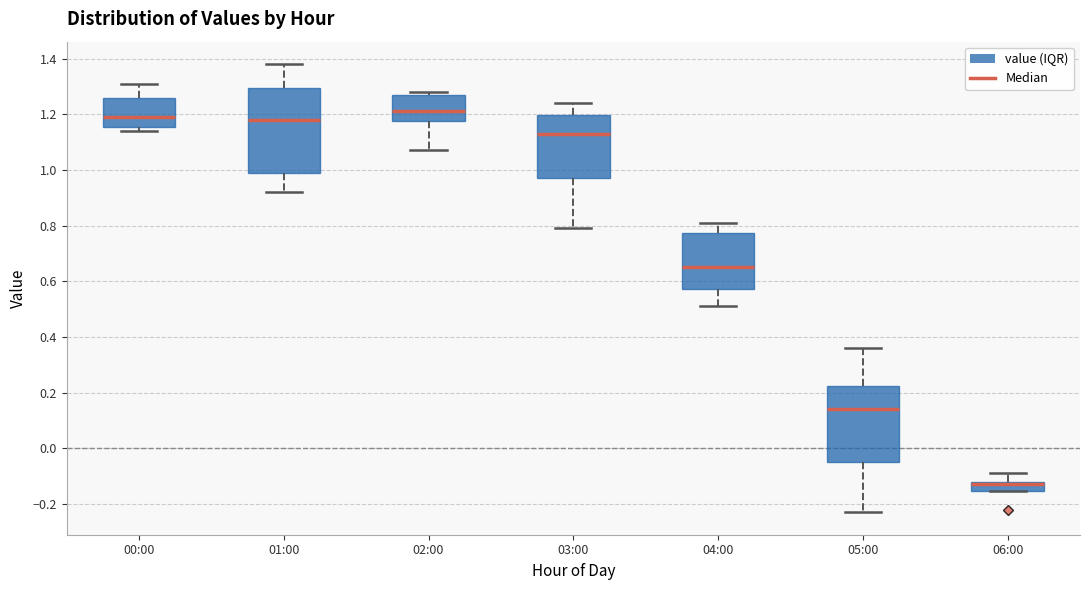

Which box is the tallest, from its lower edge to its upper edge?

01:00